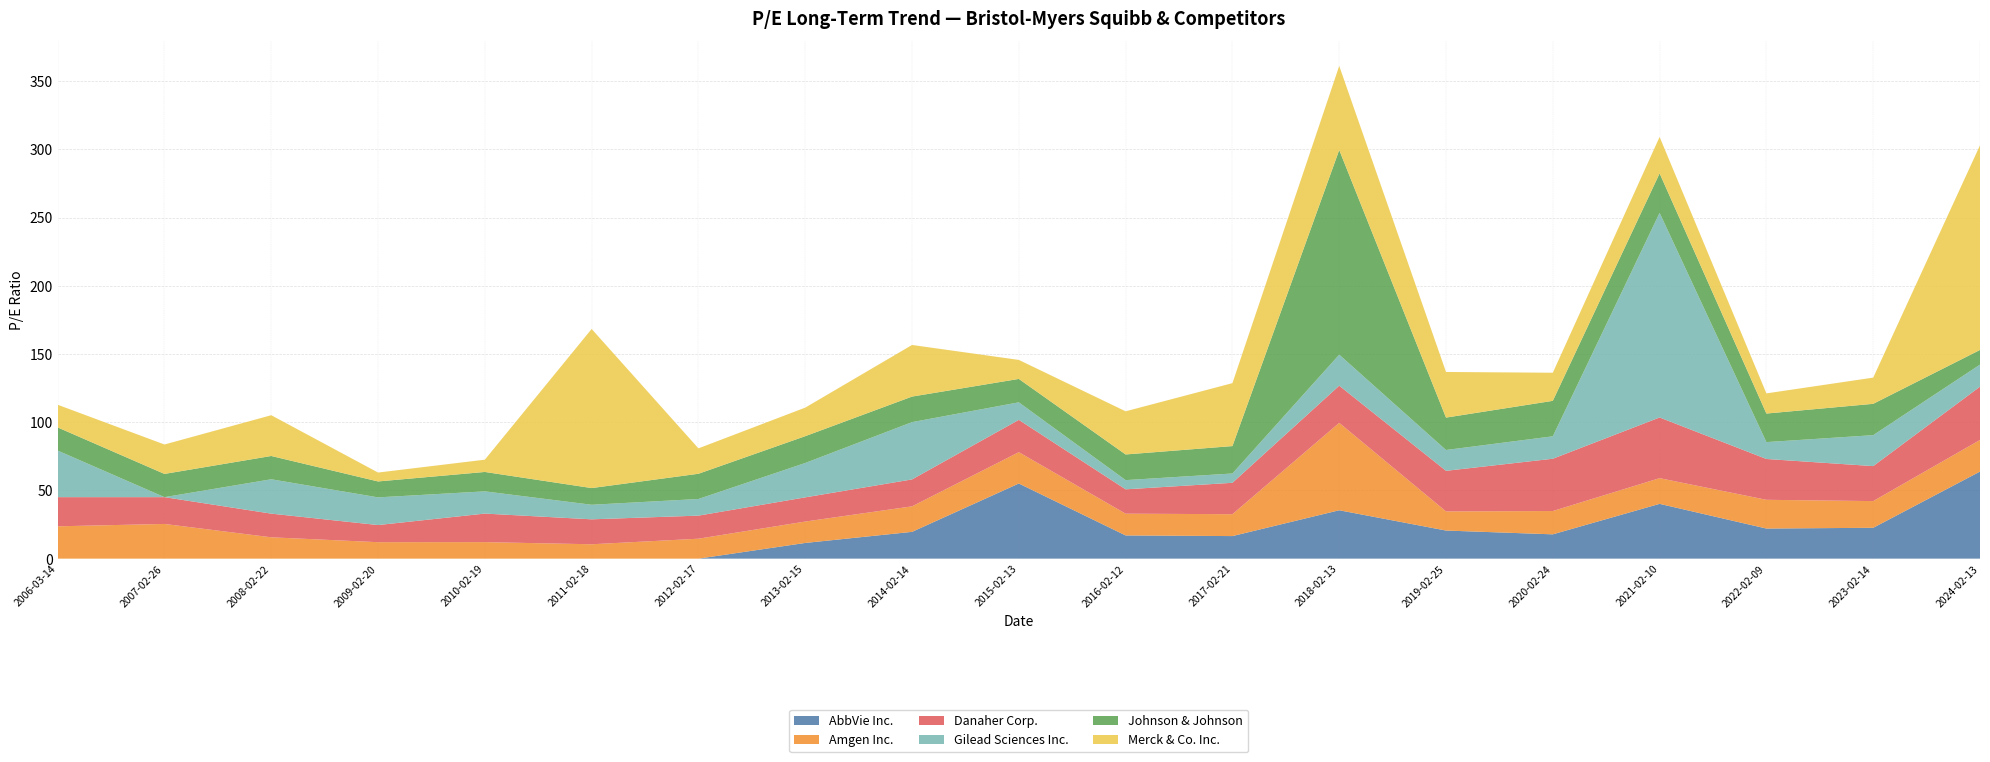

At which label does AbbVie Inc. reach its peak?

2024-02-13